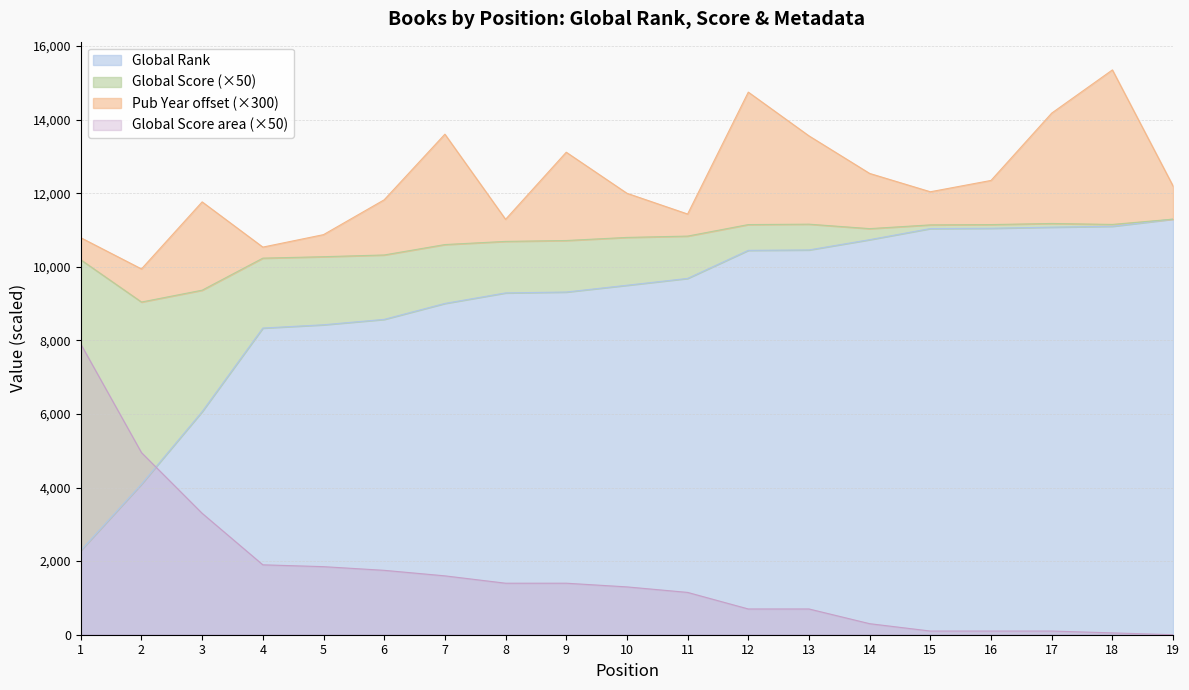

What is the highest value of the Global Score series?

7900